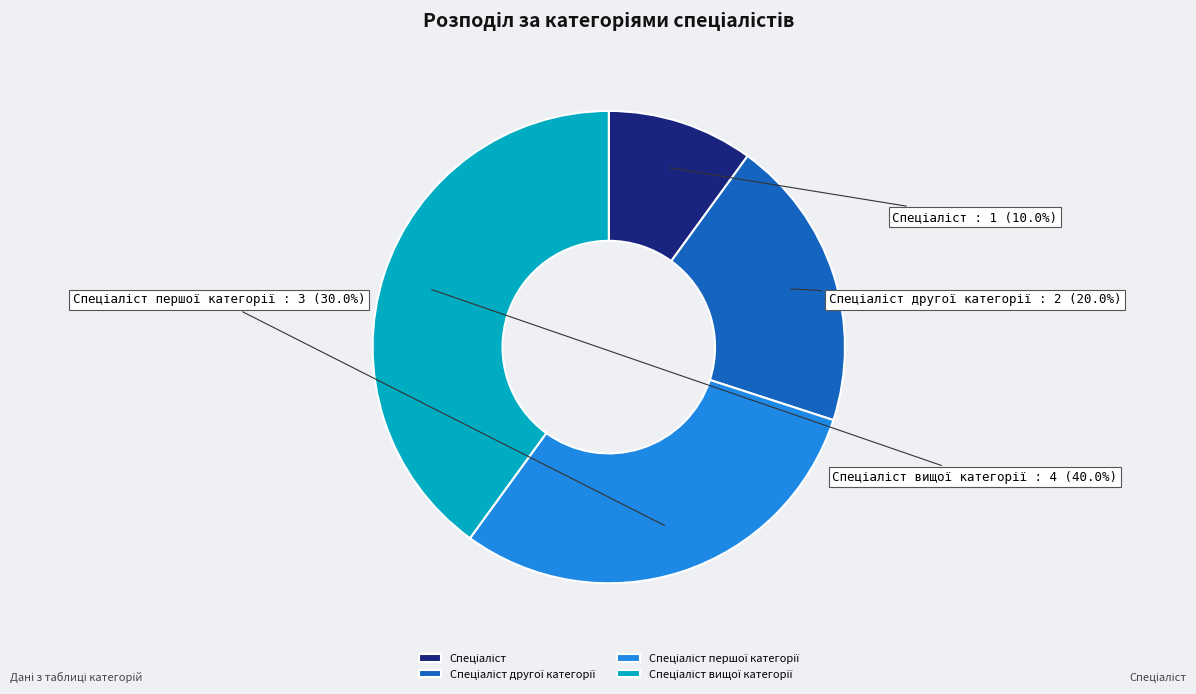

Is there any slice that represents more than half of the pie?

No